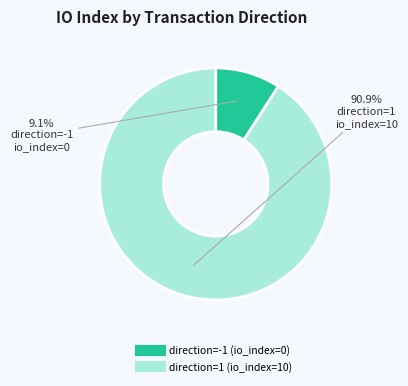

Which slice represents more than half of the pie?

direction=1